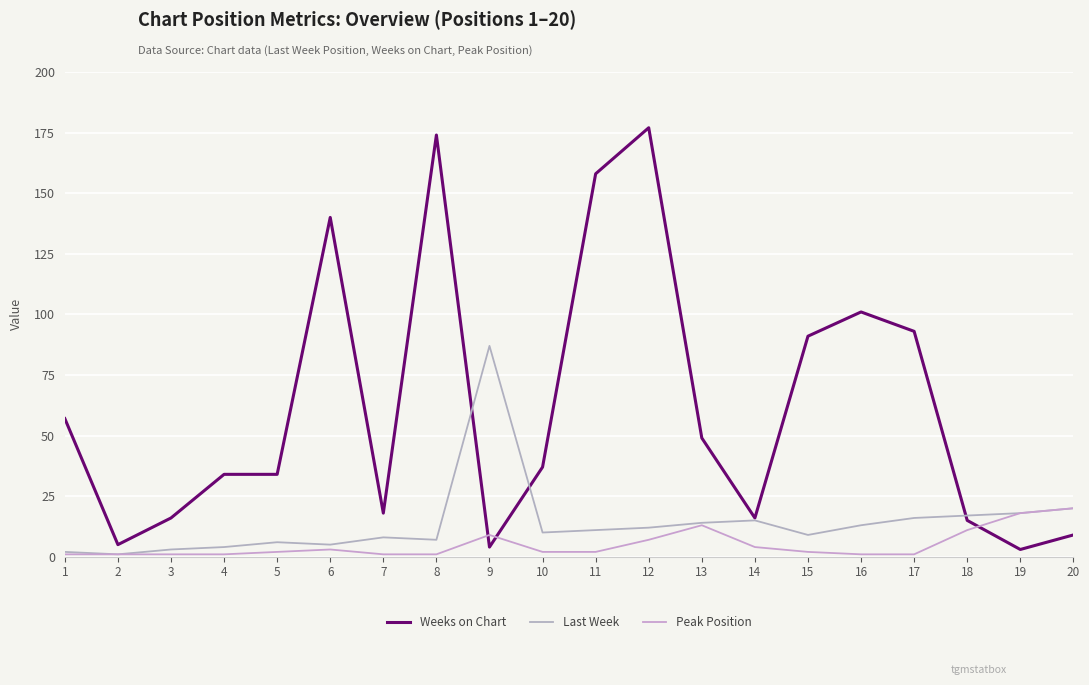

Between 10 and 16, which series saw the biggest shift?

Weeks on Chart